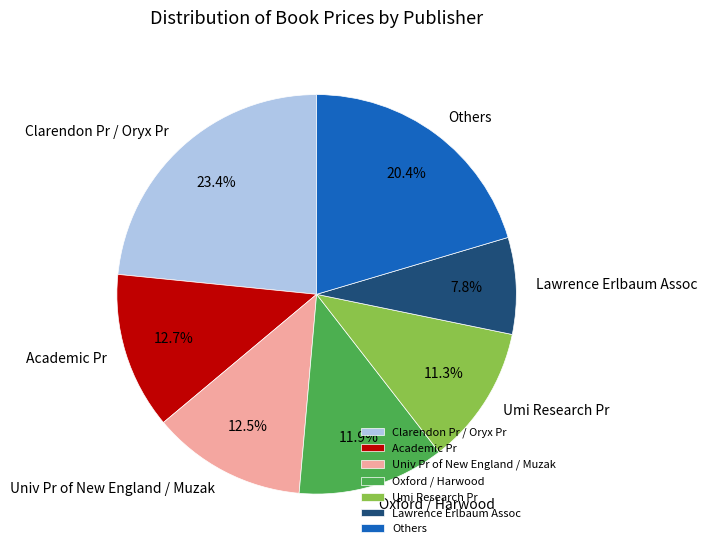

Which category has the biggest portion of the pie?

Clarendon Pr / Oryx Pr